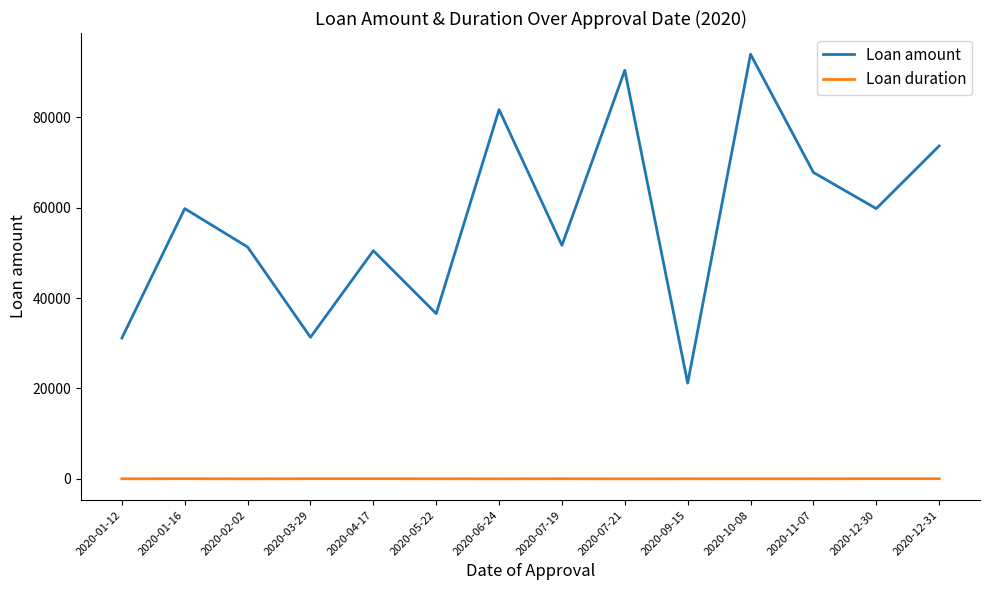

Which series has the widest spread of values?

Loan amount